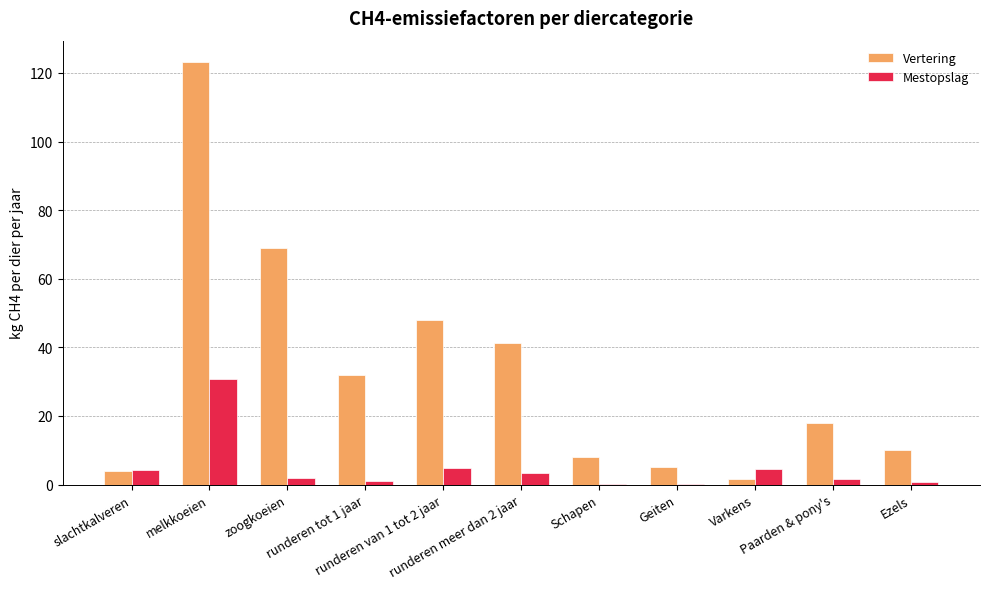

Where does the Vertering series first go above 18?

melkkoeien